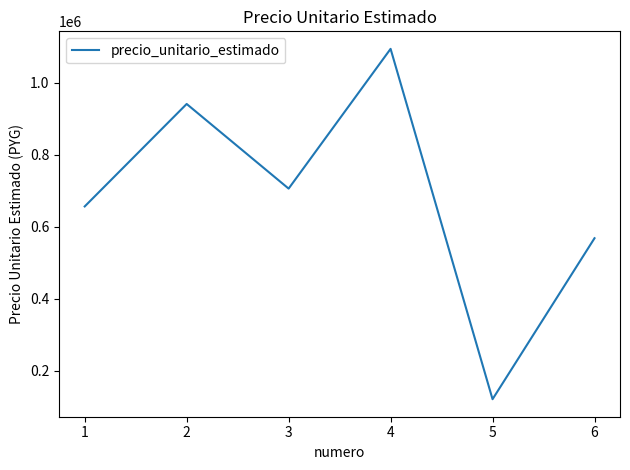

What is the greatest value displayed?

1093750